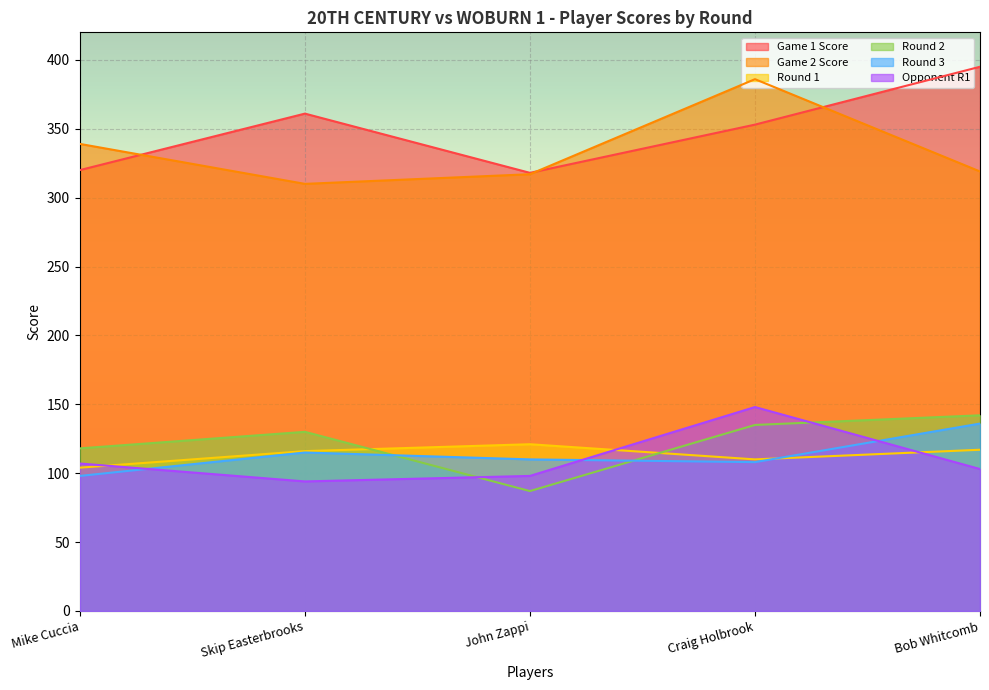

At which label is Round 2 closest to 114?

Mike Cuccia